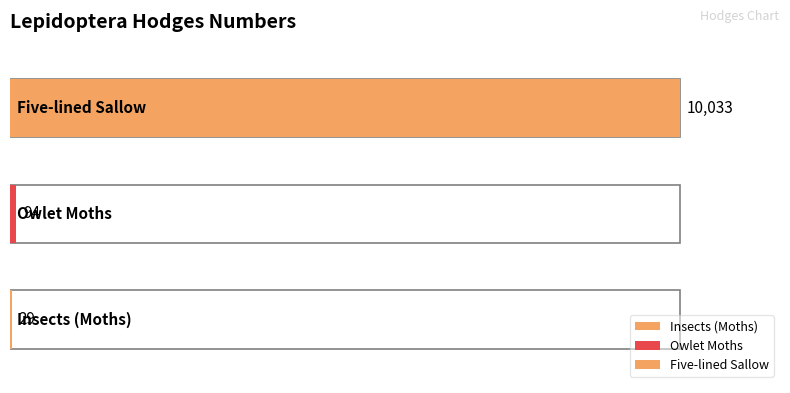

What is the label of the 2nd bar from the left?

Owlet Moths